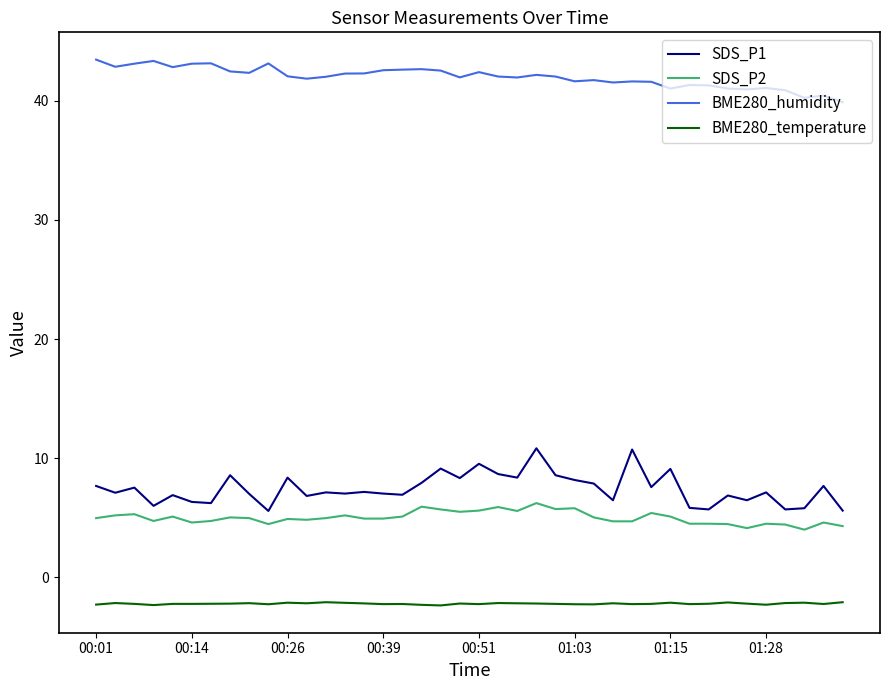

Which series has the largest total across all categories?

BME280_humidity